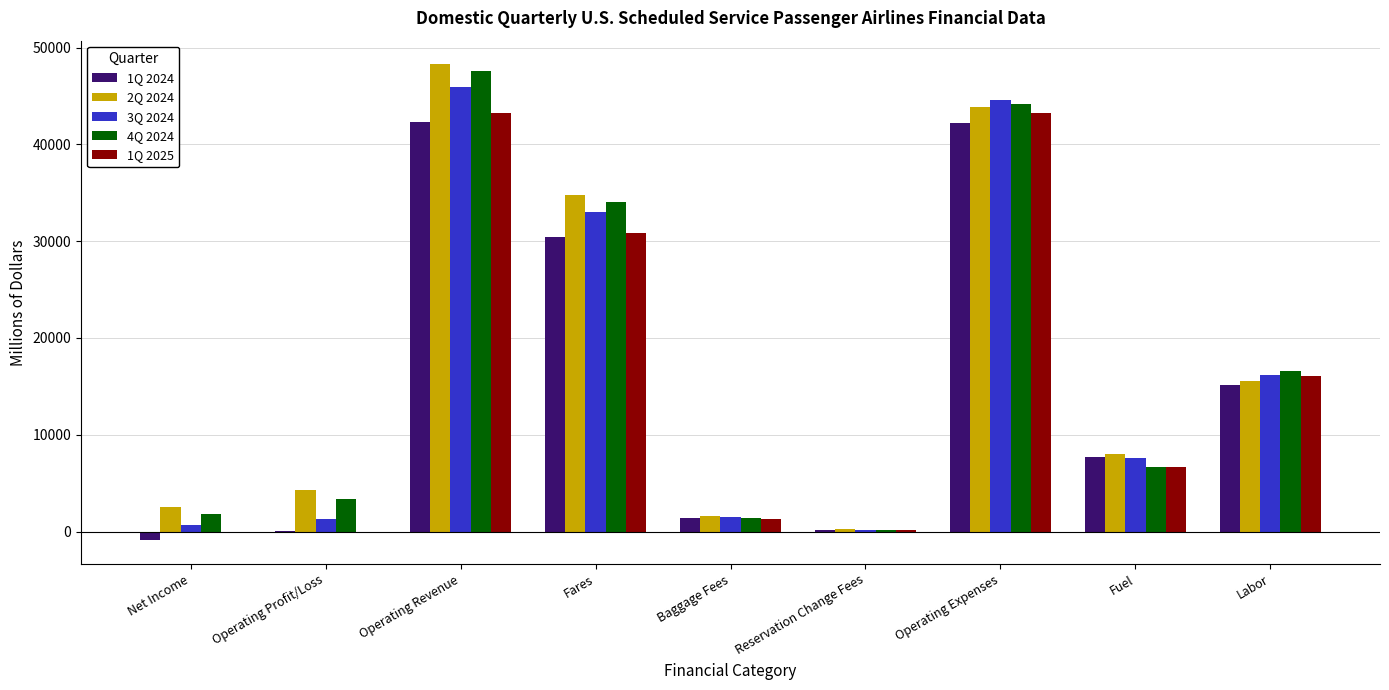

Which label corresponds to the largest value in the chart?

Operating Revenue